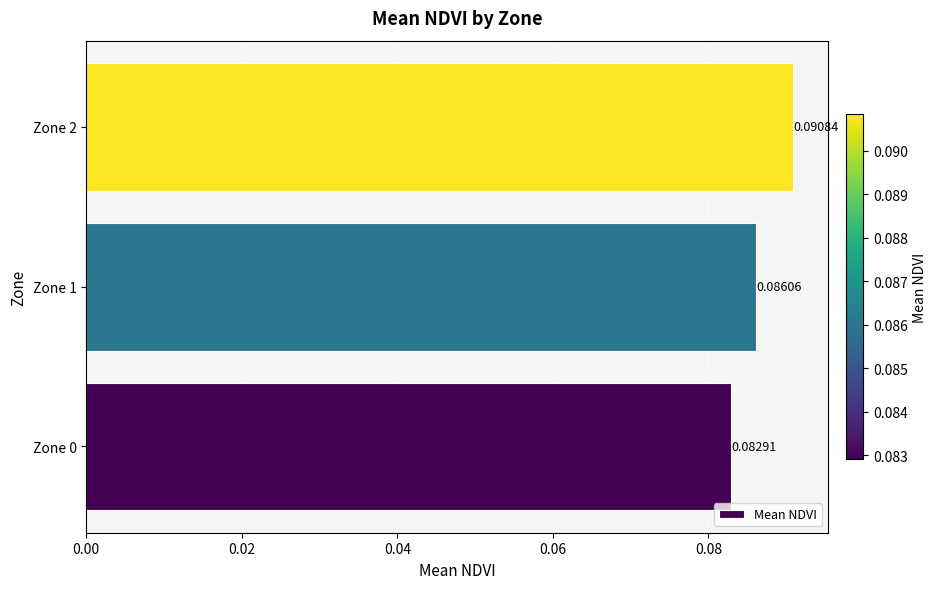

Rank the categories by value from highest to lowest.

Zone 2, Zone 1, Zone 0